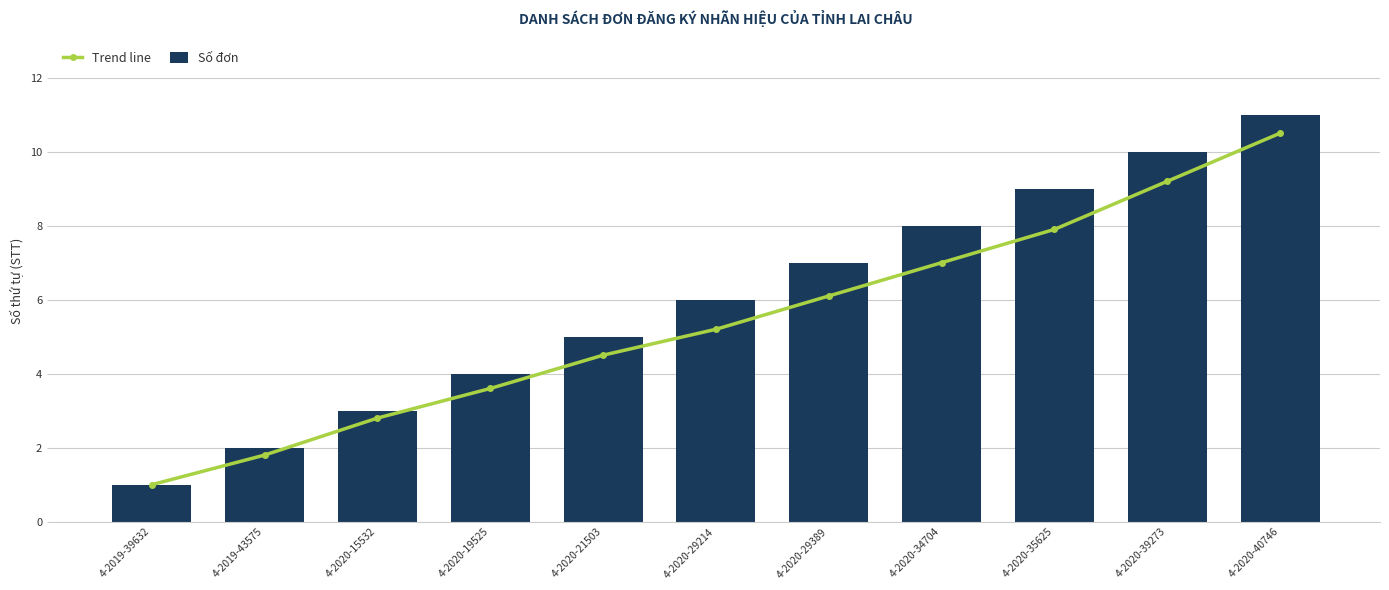

At which label does Số đơn reach its peak?

4-2020-40746